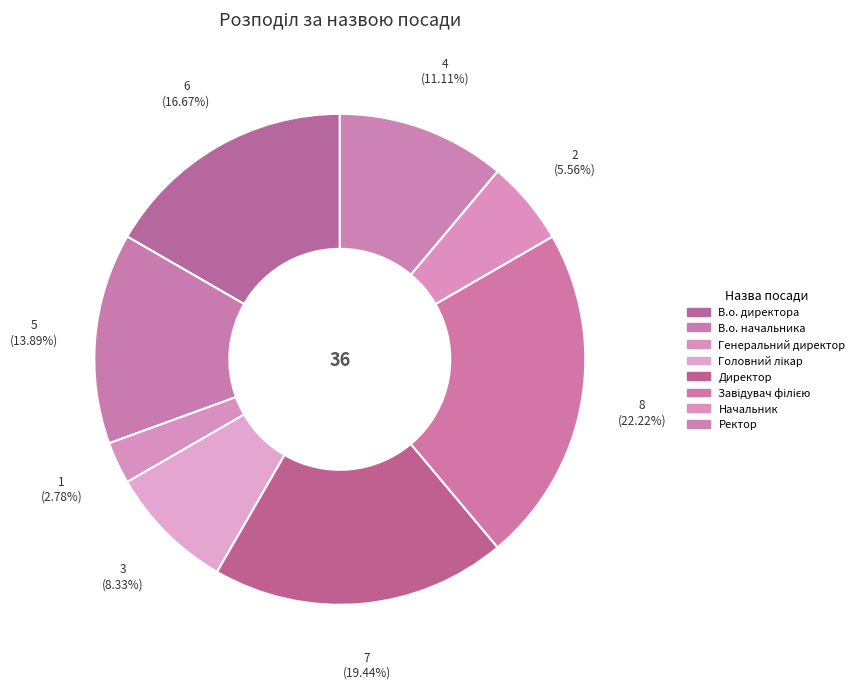

How many segments does this pie chart have?

8